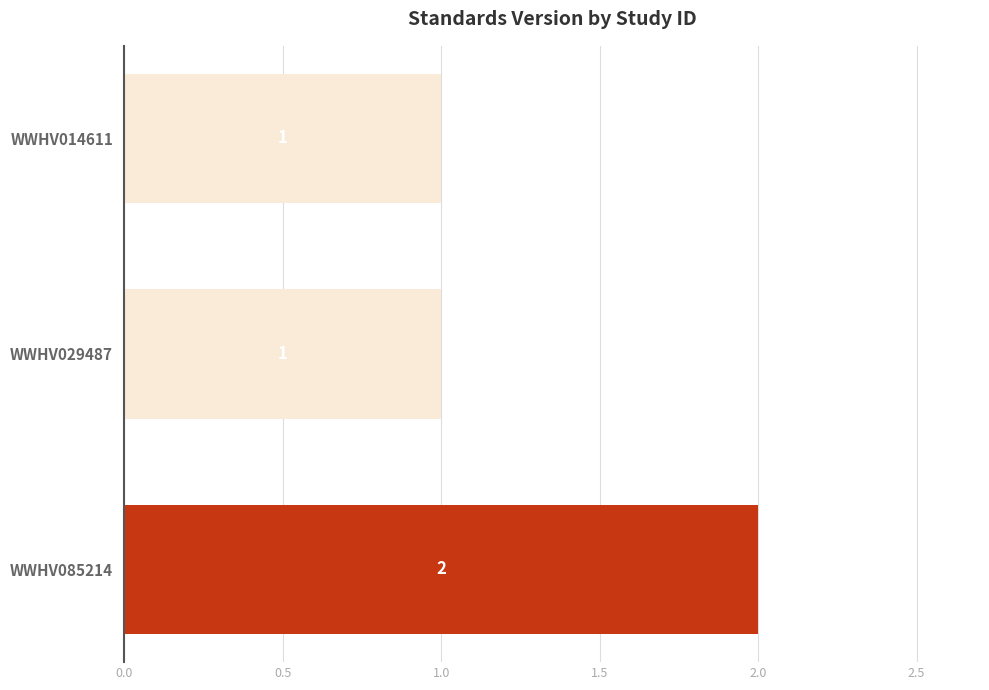

Which has a higher value, WWHV085214 or WWHV014611?

WWHV085214